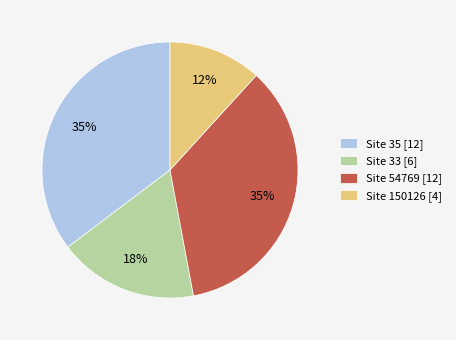

Combined, do Site 54769 and Site 33 account for over 50%?

Yes